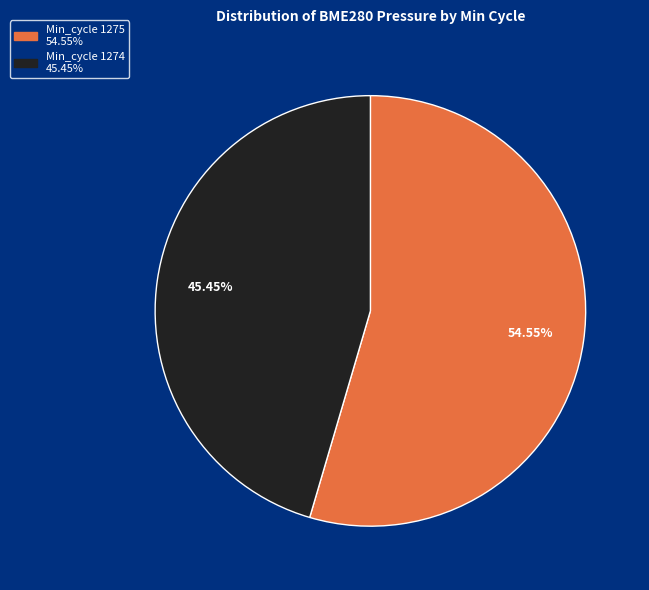

How many segments does this pie chart have?

2